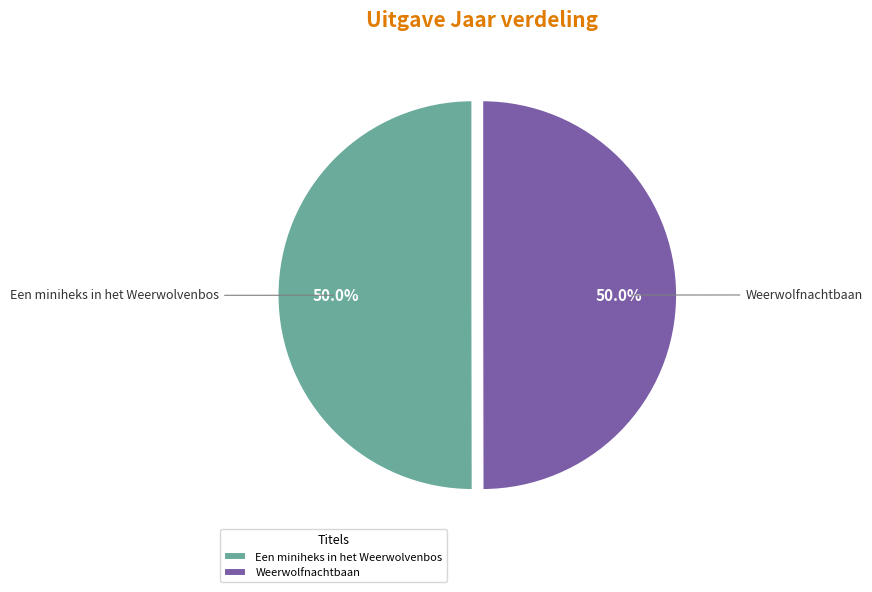

Do Weerwolfnachtbaan and Een miniheks in het Weerwolvenbos together represent more than half of the pie?

Yes